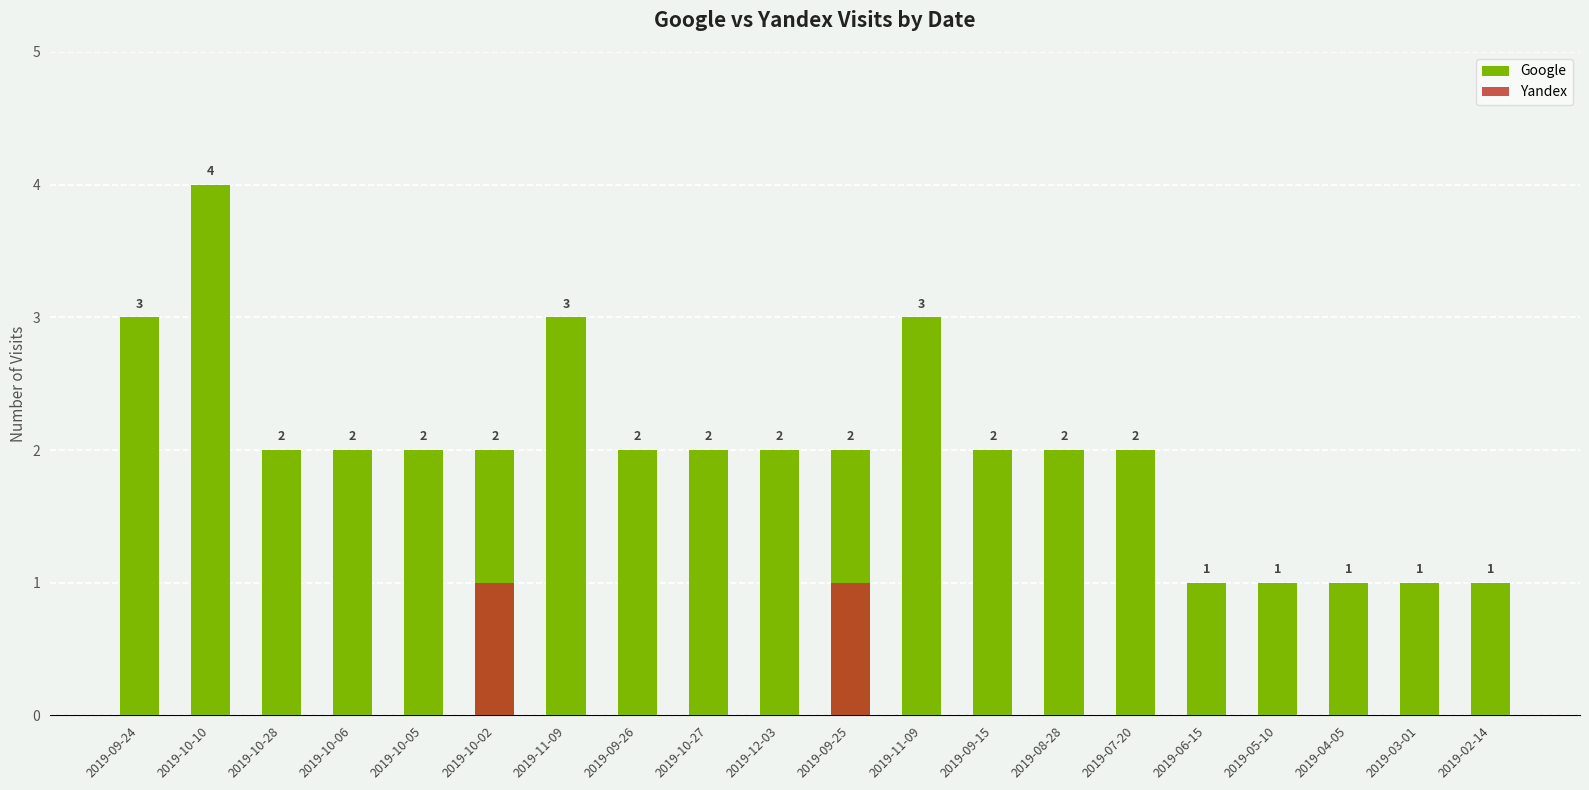

List the labels in order of Google value, smallest first.

2019-06-15, 2019-05-10, 2019-04-05, 2019-03-01, 2019-02-14, 2019-10-28, 2019-10-06, 2019-10-05, 2019-10-02, 2019-09-26, 2019-10-27, 2019-12-03, 2019-09-25, 2019-09-15, 2019-08-28, 2019-07-20, 2019-09-24, 2019-11-09, 2019-11-09, 2019-10-10